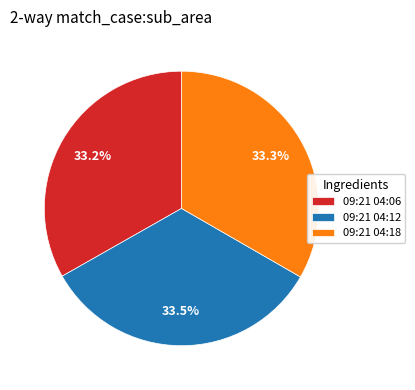

Do 09:21 04:18 and 09:21 04:06 together represent more than half of the pie?

Yes